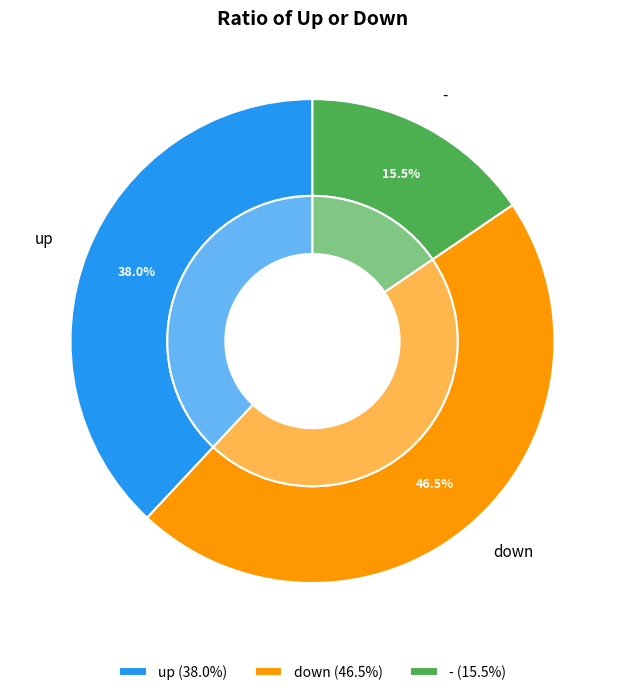

What is the ratio of the value at - to the value at up?

0.4